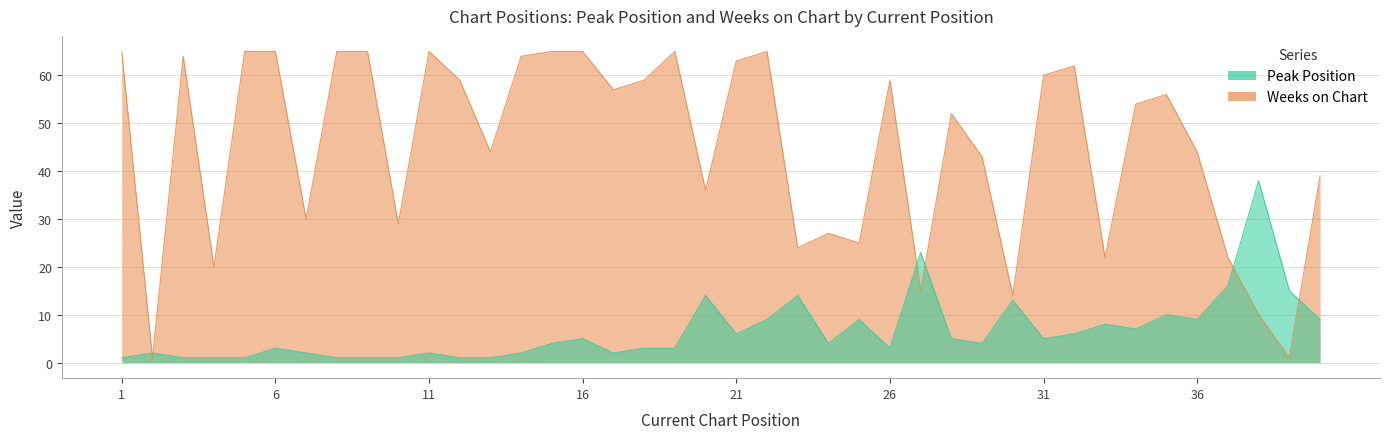

What is the average value of the Peak Position series?

7